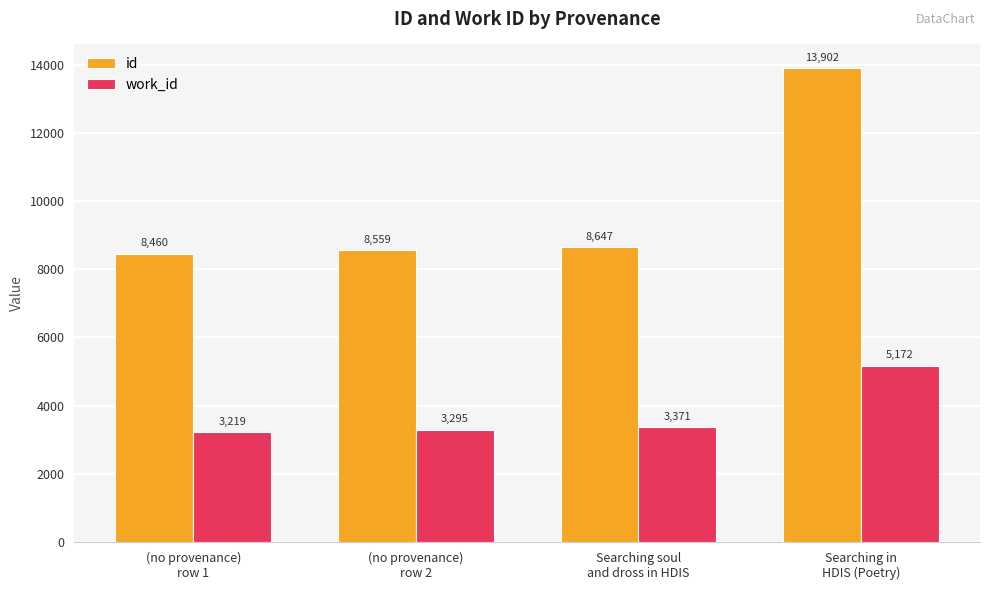

What is the average value of the work_id series?

3764